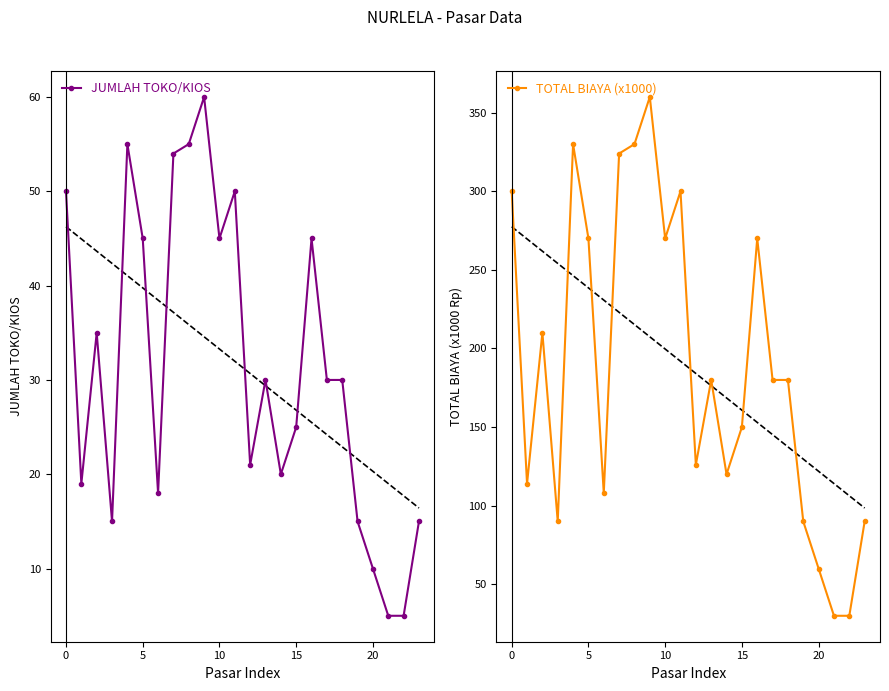

What is the lowest value of the TOTAL BIAYA (x1000) series?

30